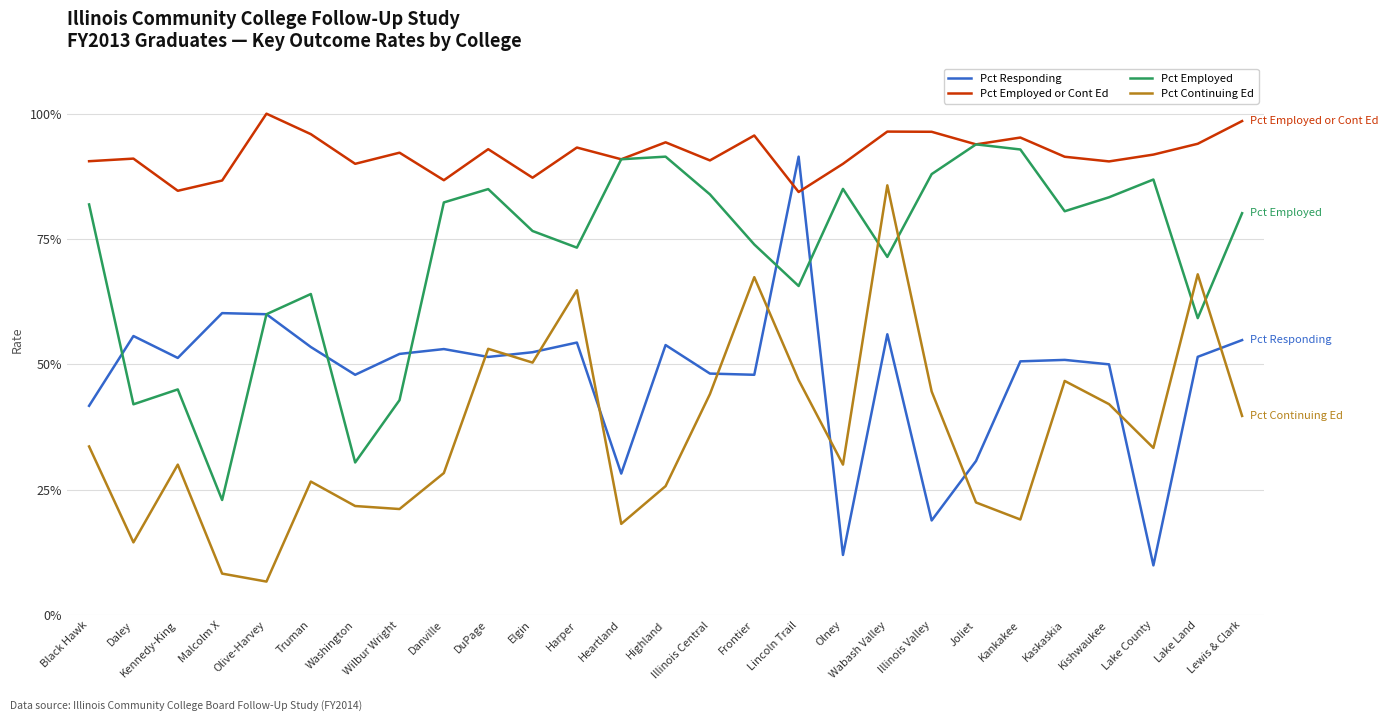

What are all the series names shown in the legend?

Pct Responding, Pct Employed or Cont Ed, Pct Employed, Pct Continuing Ed